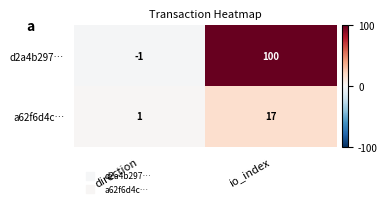

Reading right to left, extract all data points from this chart.

d2a4b297…: 100	-1
a62f6d4c…: 17	1